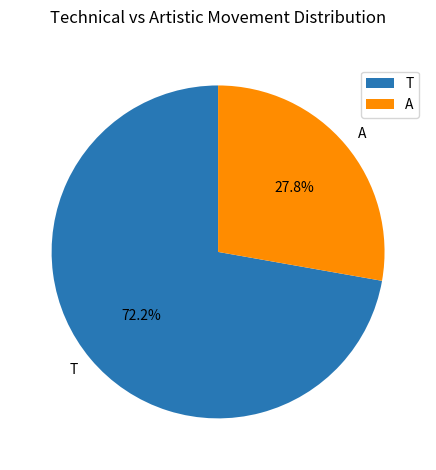

What is the largest slice in the pie chart?

T